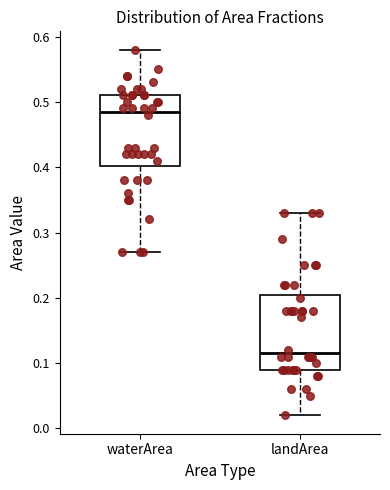

Reading left to right, read every box against the y-axis: the position of its median line, the range the box covers, and the ends of its whiskers. The values are not printed on the chart, so give them approximately, as read against the axis.

waterArea: median 0.49, box 0.40 to 0.51, whiskers 0.27 to 0.58
landArea: median 0.12, box 0.09 to 0.21, whiskers 0.02 to 0.33